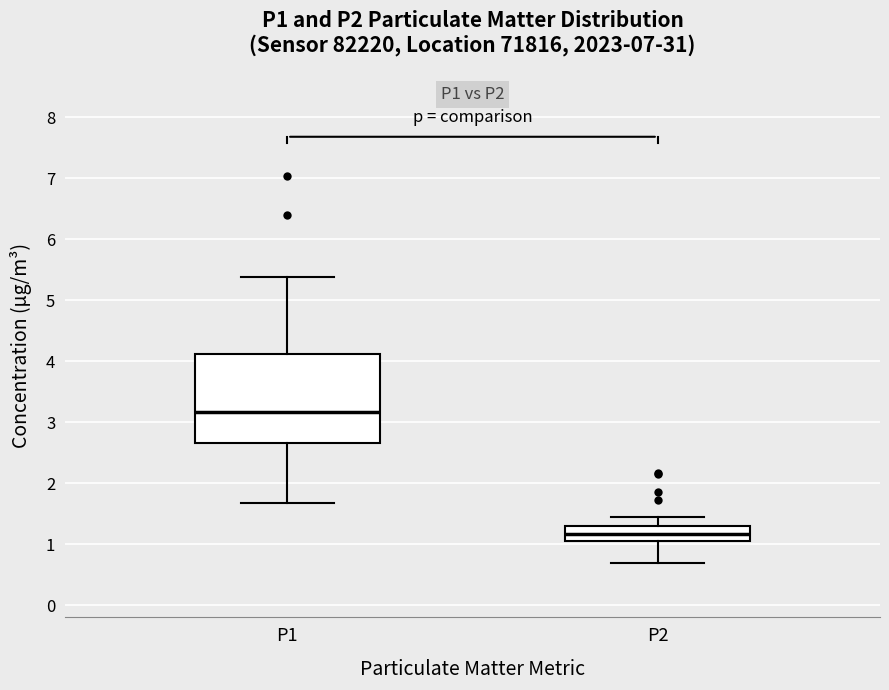

Where does the lower whisker of the box for P1 end on the y-axis? The values are not printed on the chart, so give them approximately, as read against the axis.

1.7